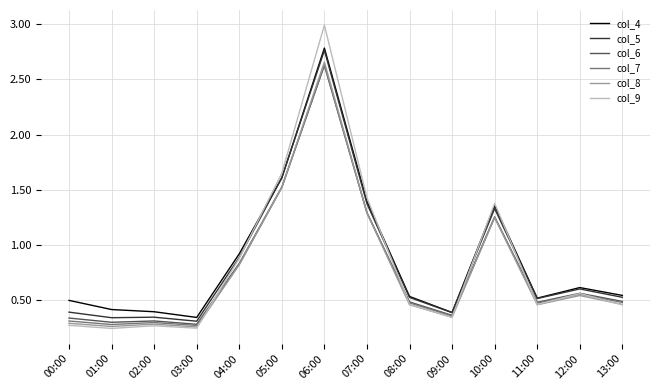

What position from the right is 08:00?

6